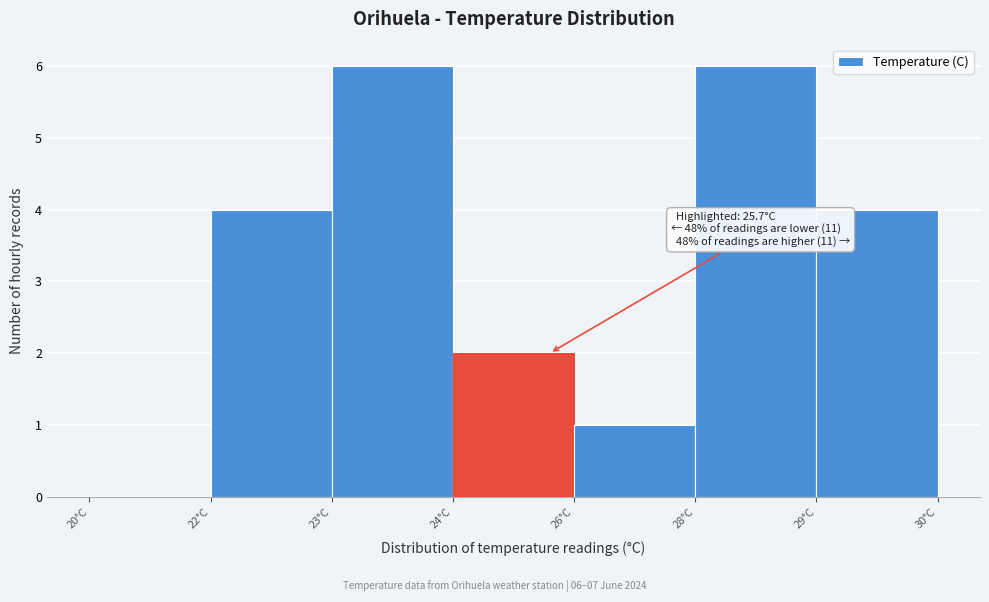

Reading left to right, what are all the values shown in this chart?

20°C=0	22°C=4	23°C=6	24°C=2	26°C=1	28°C=6	29°C=4